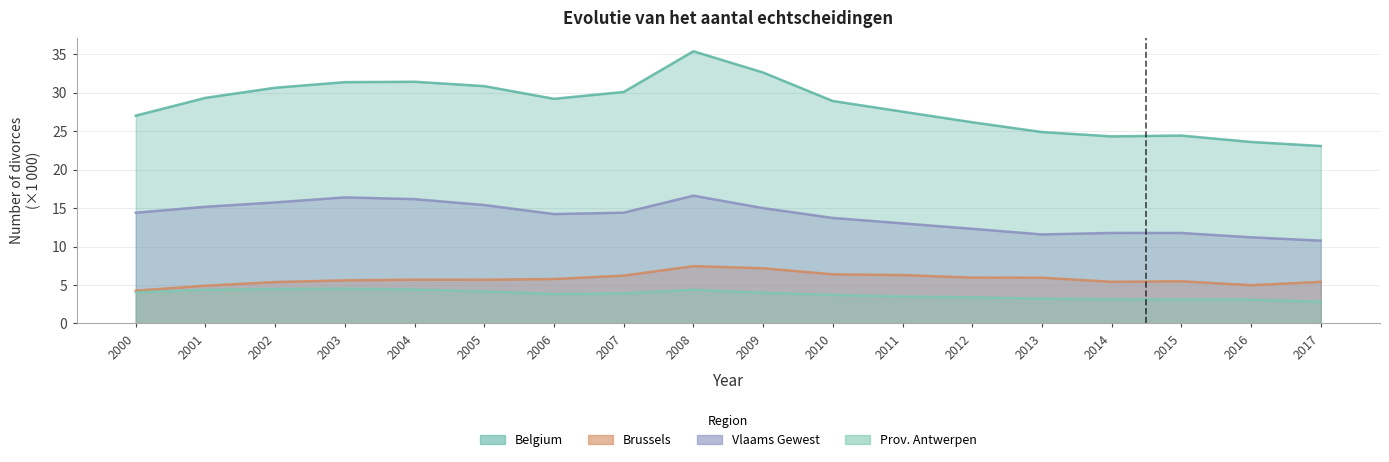

True or false: Brussels and Prov. Antwerpen cross at least once.

False